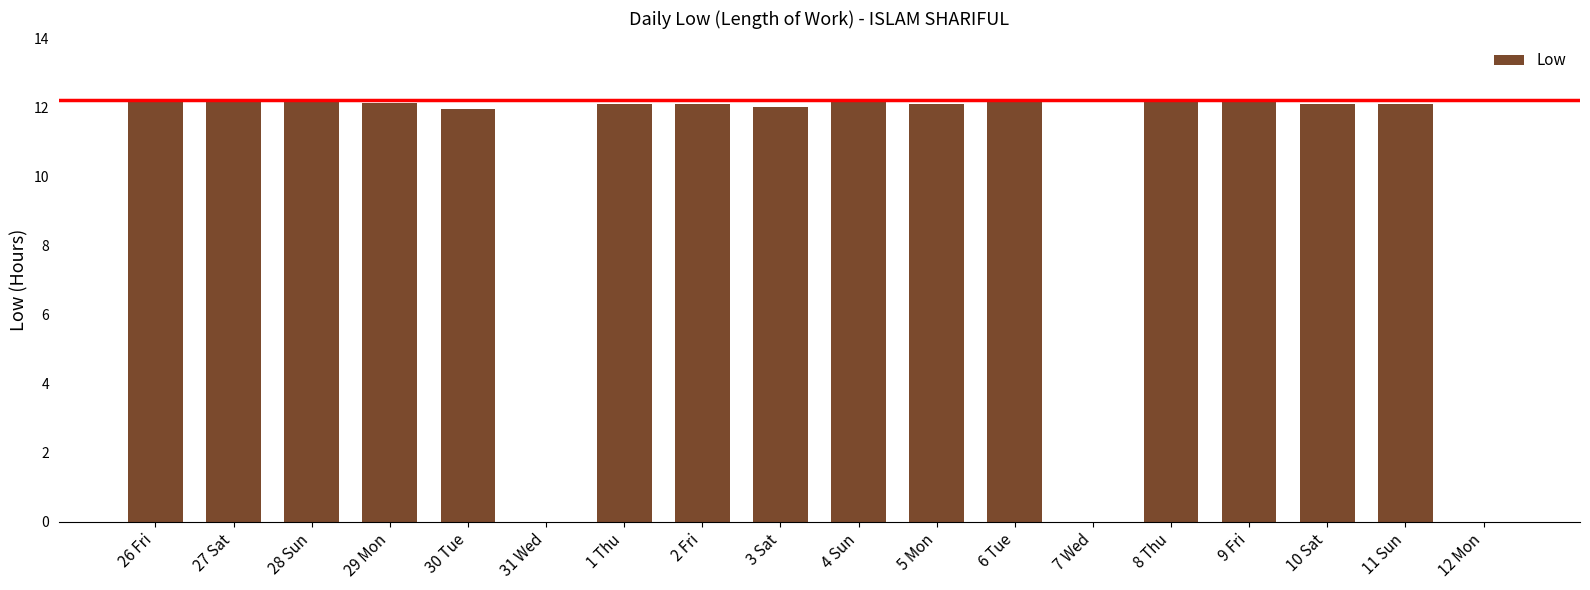

Is it true that the value at 2 Fri is 17.2?

False